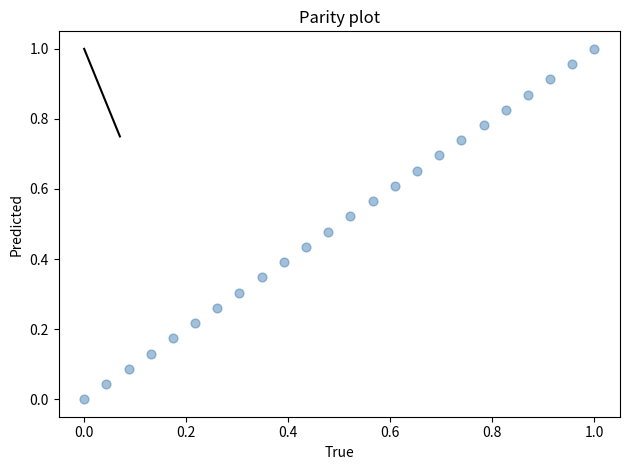

Count the number of points in this scatter plot.

24